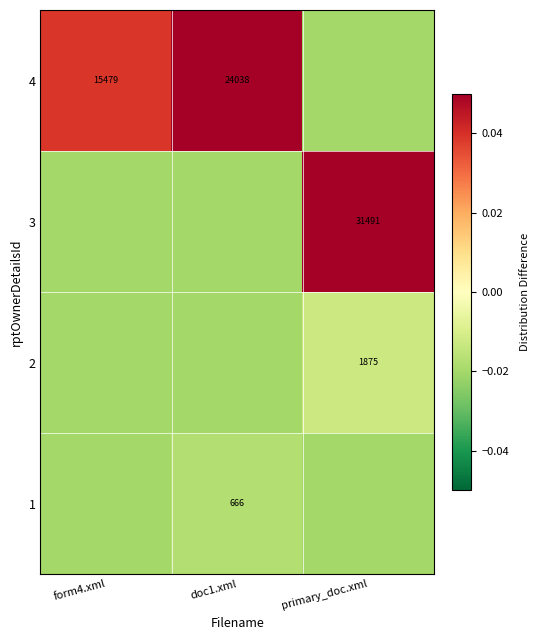

The 3 series shows -0.0 at form4.xml. True or false?

True